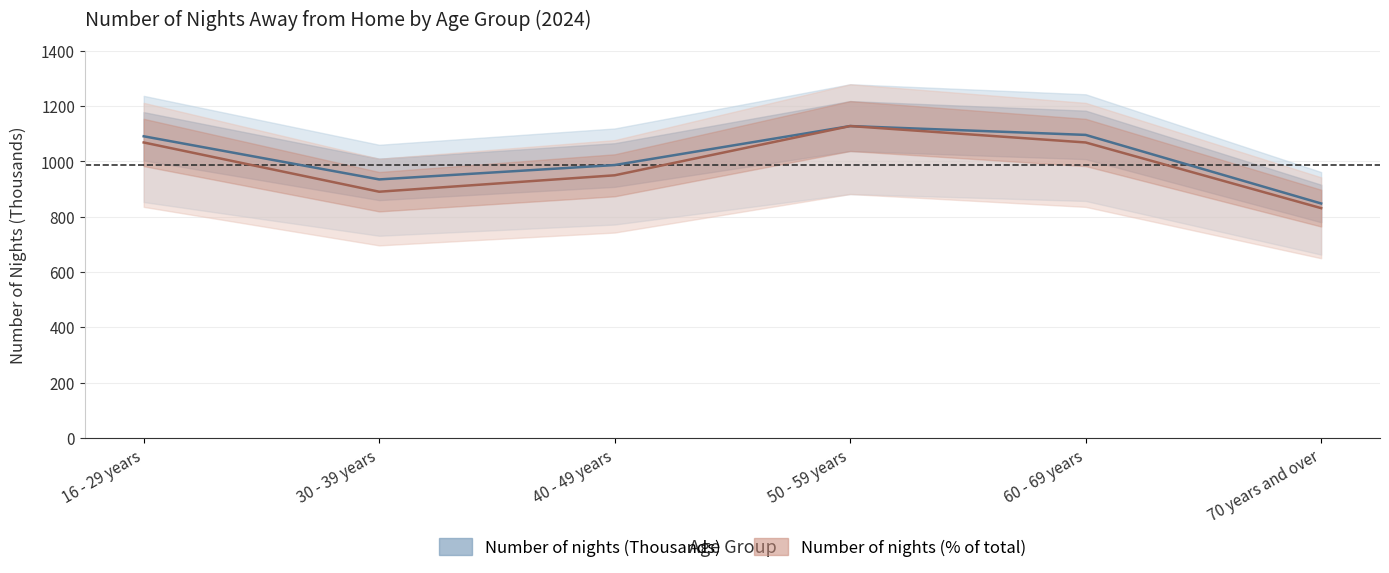

In Number of nights (Thousands), how many points are higher than both neighbors (excluding endpoints)?

1